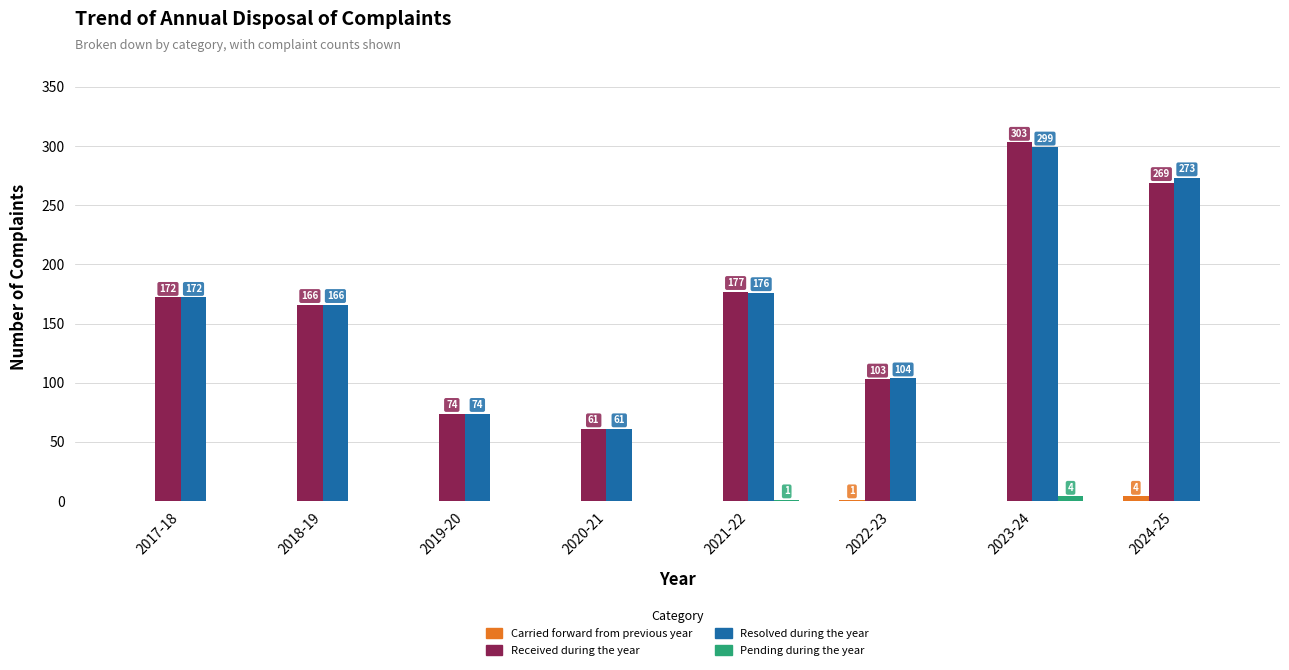

The Resolved during the year series shows 74 at 2019-20. True or false?

True